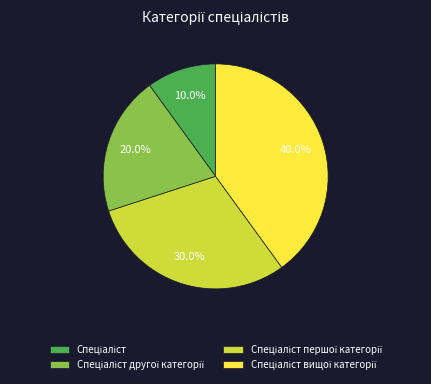

Does any single category account for the majority?

No